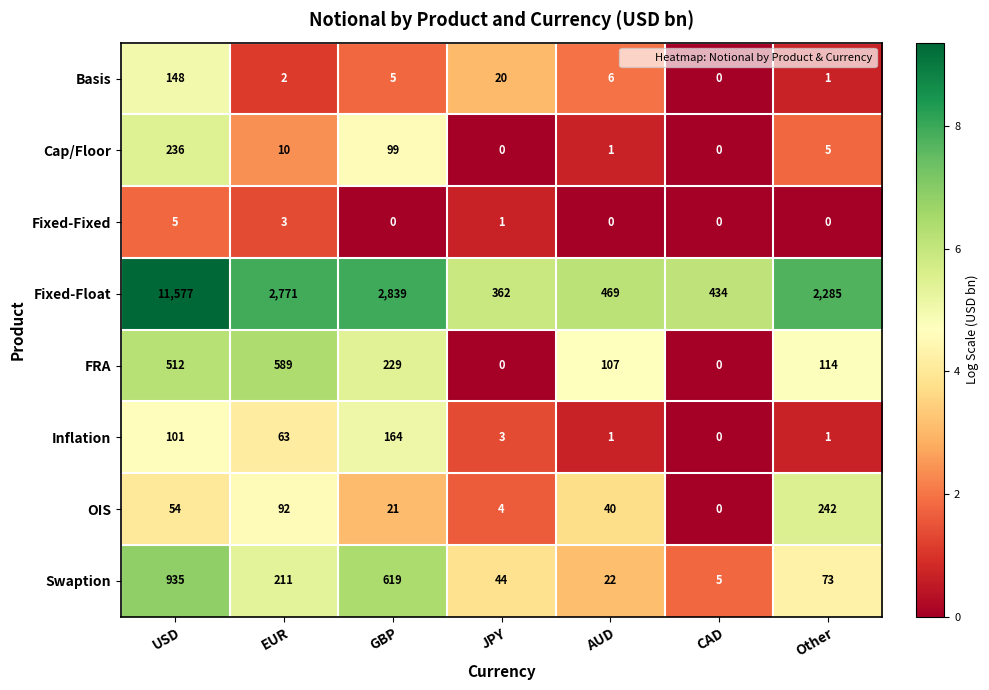

What is the maximum value for Swaption?

935